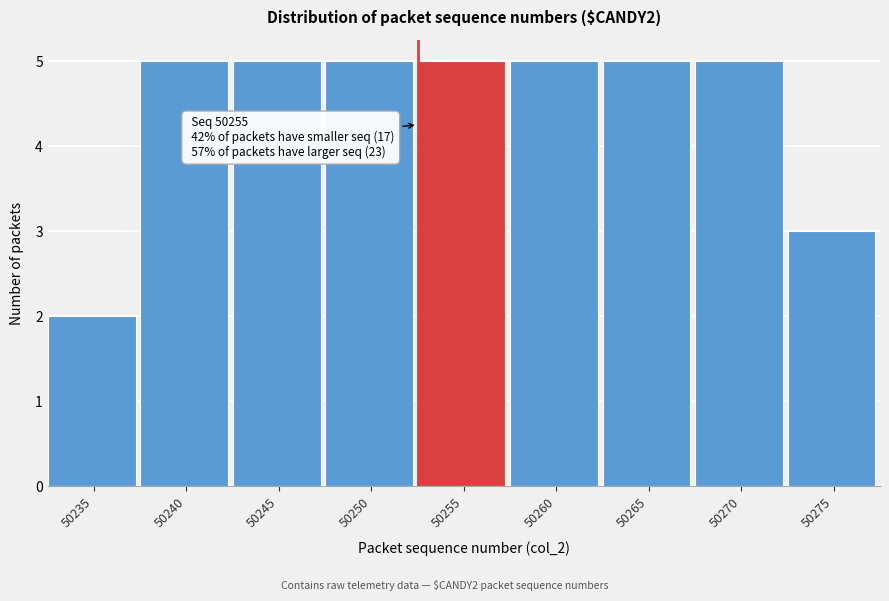

Reading left to right, list all the values displayed in this chart.

2	5	5	5	5	5	5	5	3